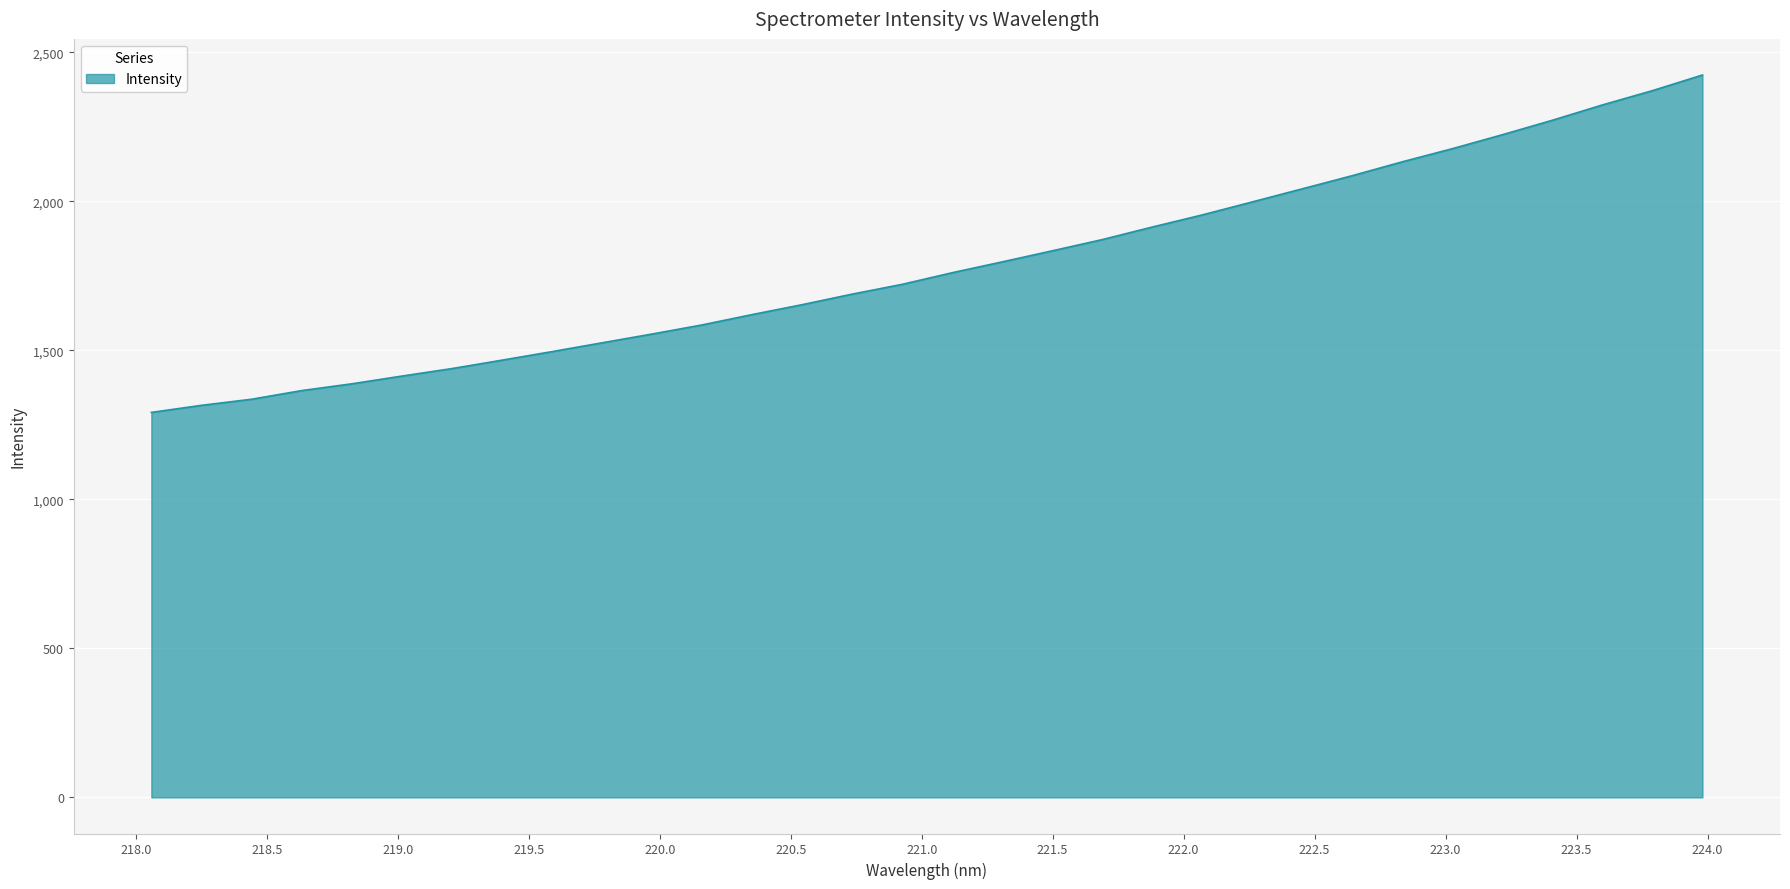

What is the difference between the maximum and minimum values?

1131.9